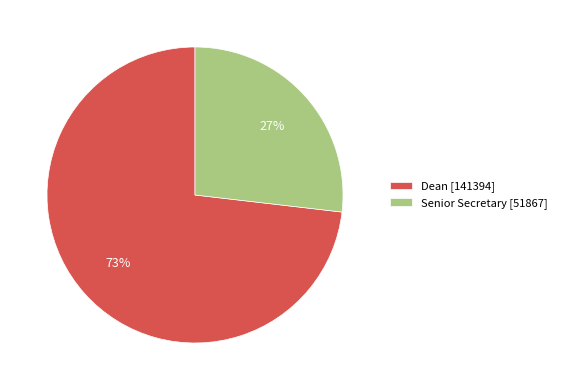

True or false: Senior Secretary accounts for 34% of the total.

False